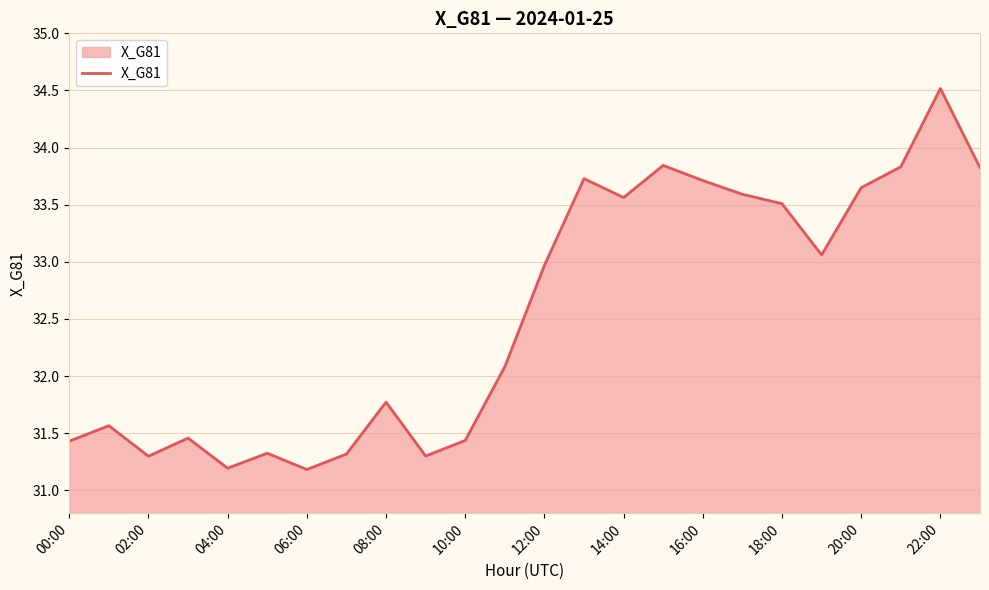

What is the maximum value shown in the chart?

34.5